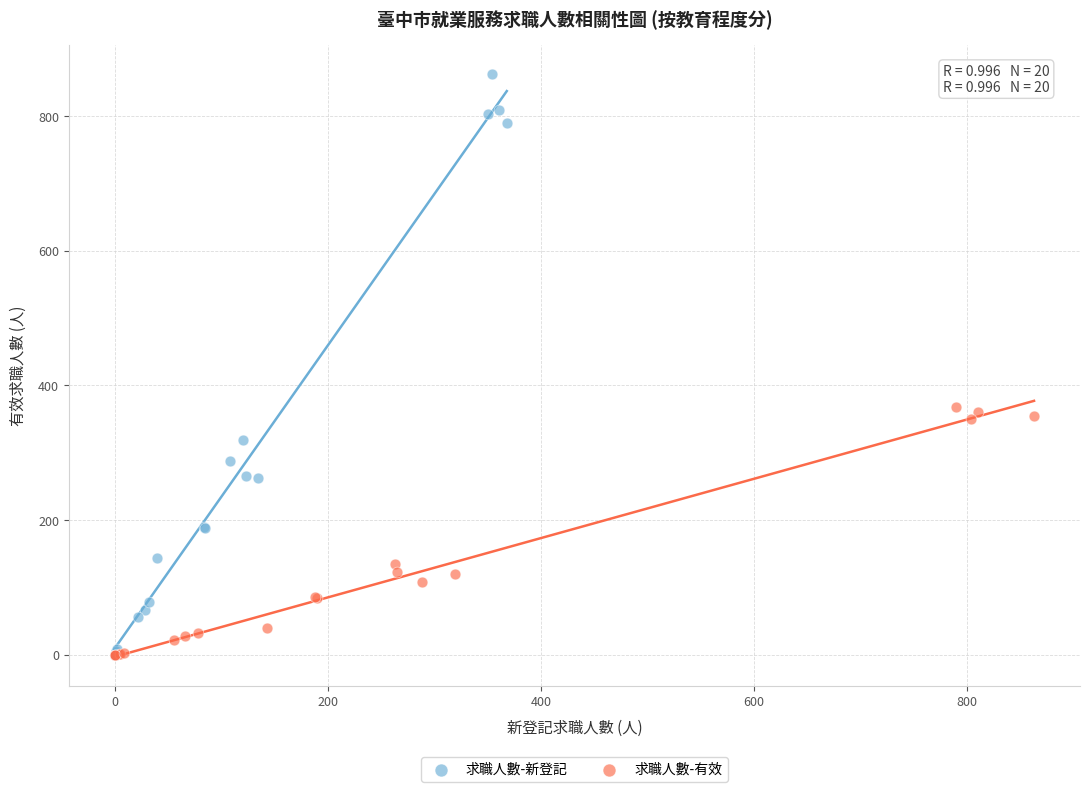

What are all the series names shown in the legend?

求職人數-新登記, 求職人數-有效